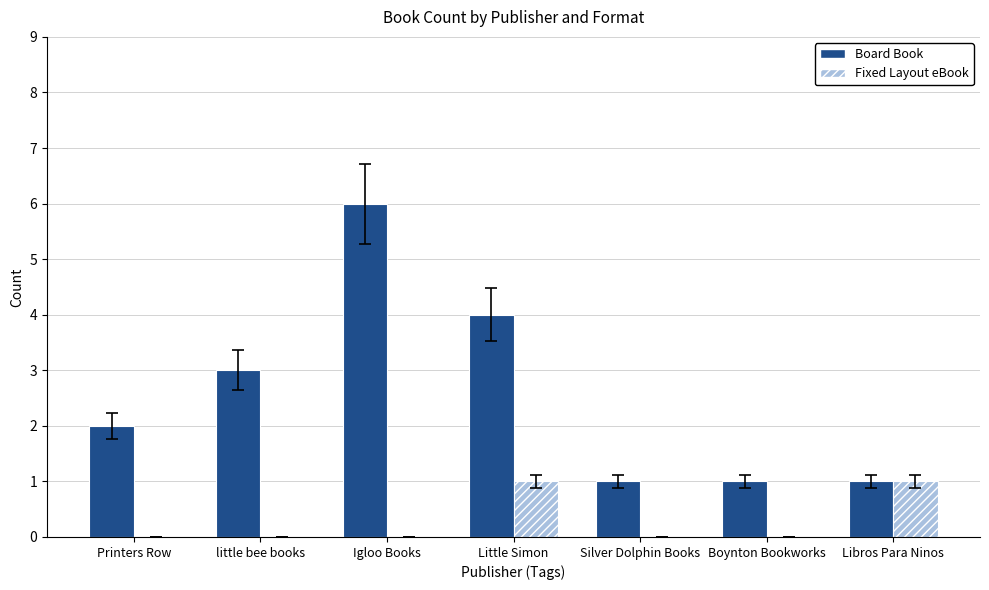

Reading left to right, list all the values displayed in this chart.

Board Book: Printers Row=2	little bee books=3	Igloo Books=6	Little Simon=4	Silver Dolphin Books=1	Boynton Bookworks=1	Libros Para Ninos=1
Fixed Layout eBook: Printers Row=0	little bee books=0	Igloo Books=0	Little Simon=1	Silver Dolphin Books=0	Boynton Bookworks=0	Libros Para Ninos=1